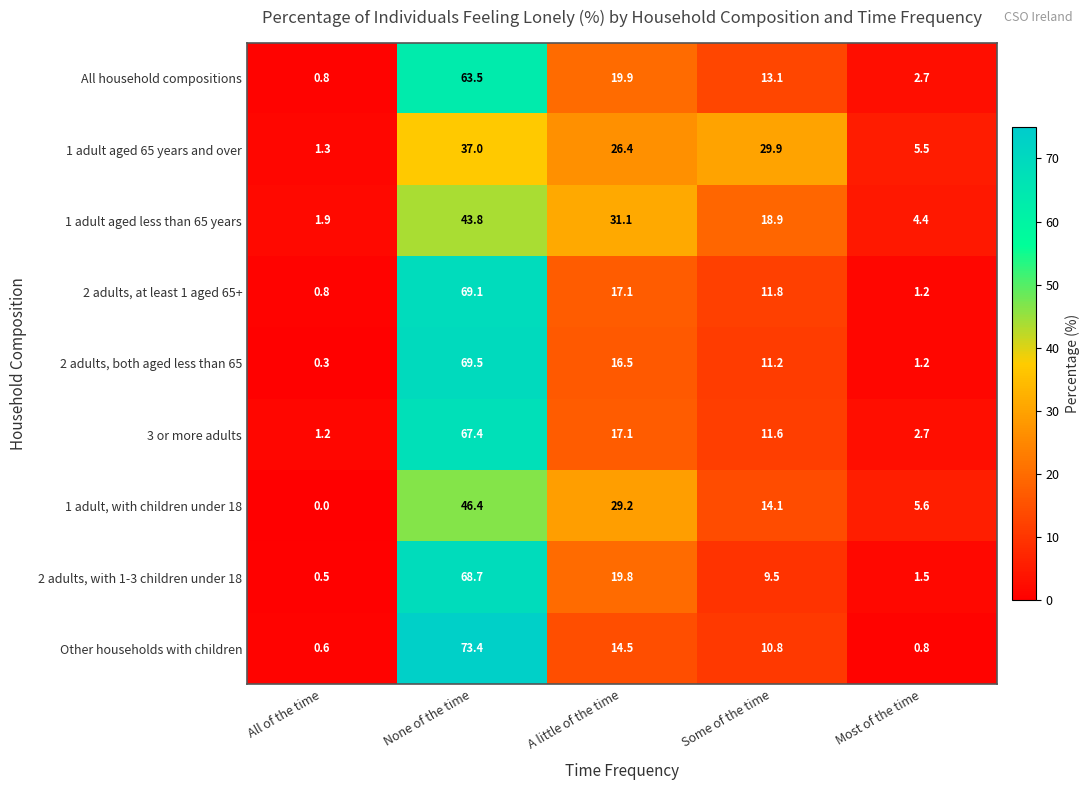

Read the 1 adult aged less than 65 years value at All of the time.

1.9